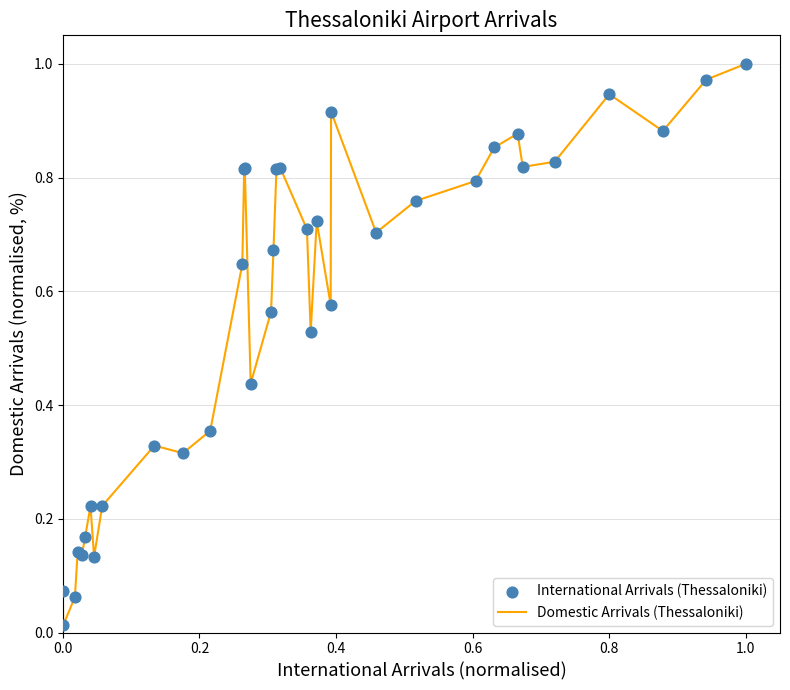

Does the chart have visible grid lines?

Yes